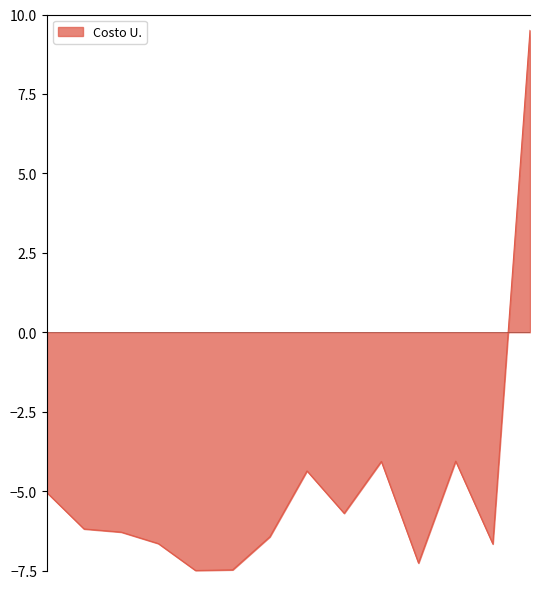

How many values are below zero?

13